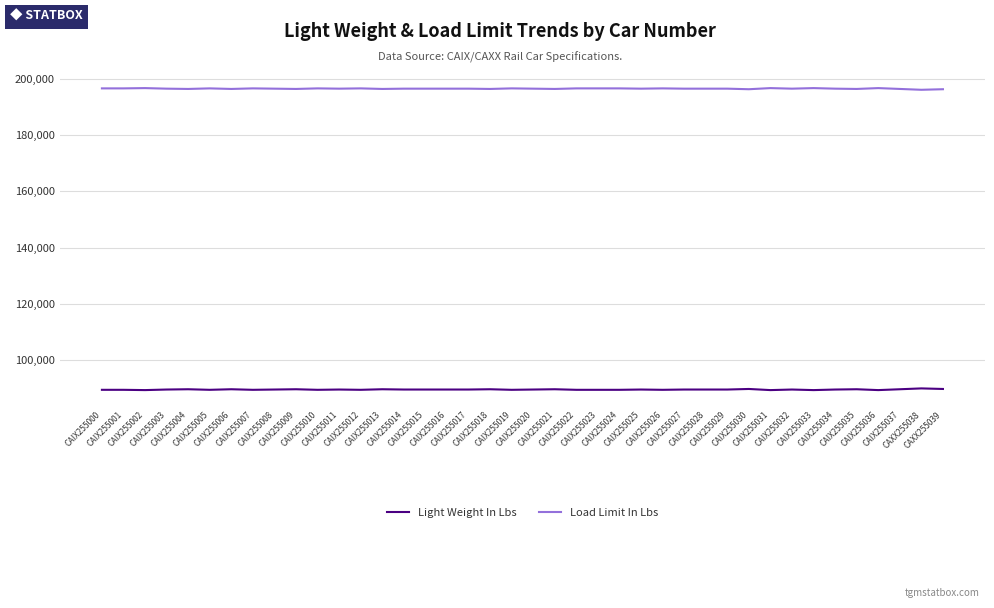

Which series has the largest total across all categories?

Load Limit In Lbs